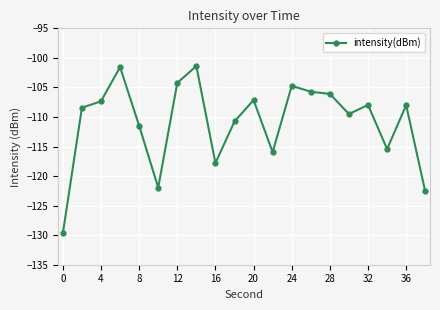

What is the value of the 12th point from the left?

-116.0